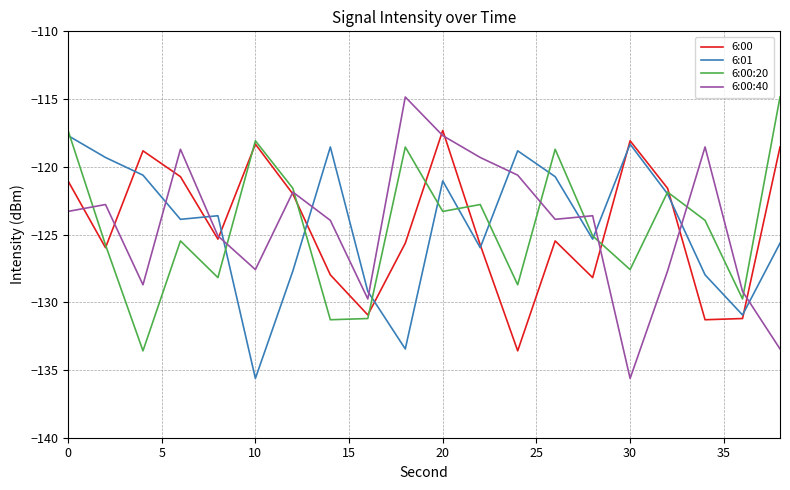

What is the maximum value for 6:01?

-117.7